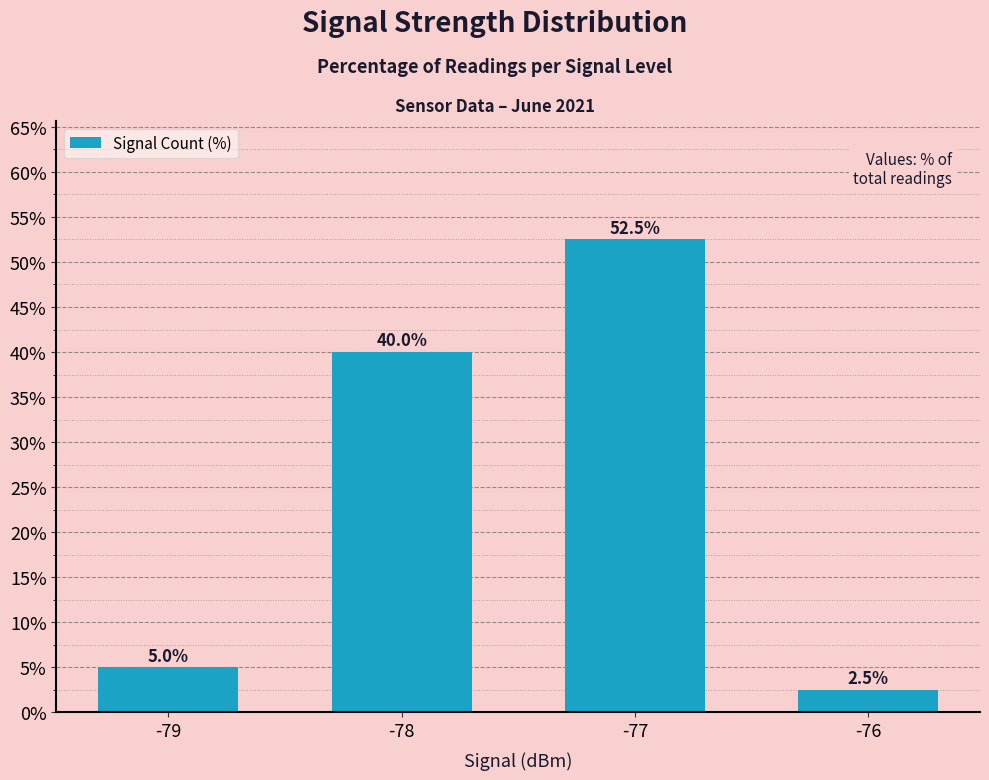

At which label is the value closest to 27?

-78